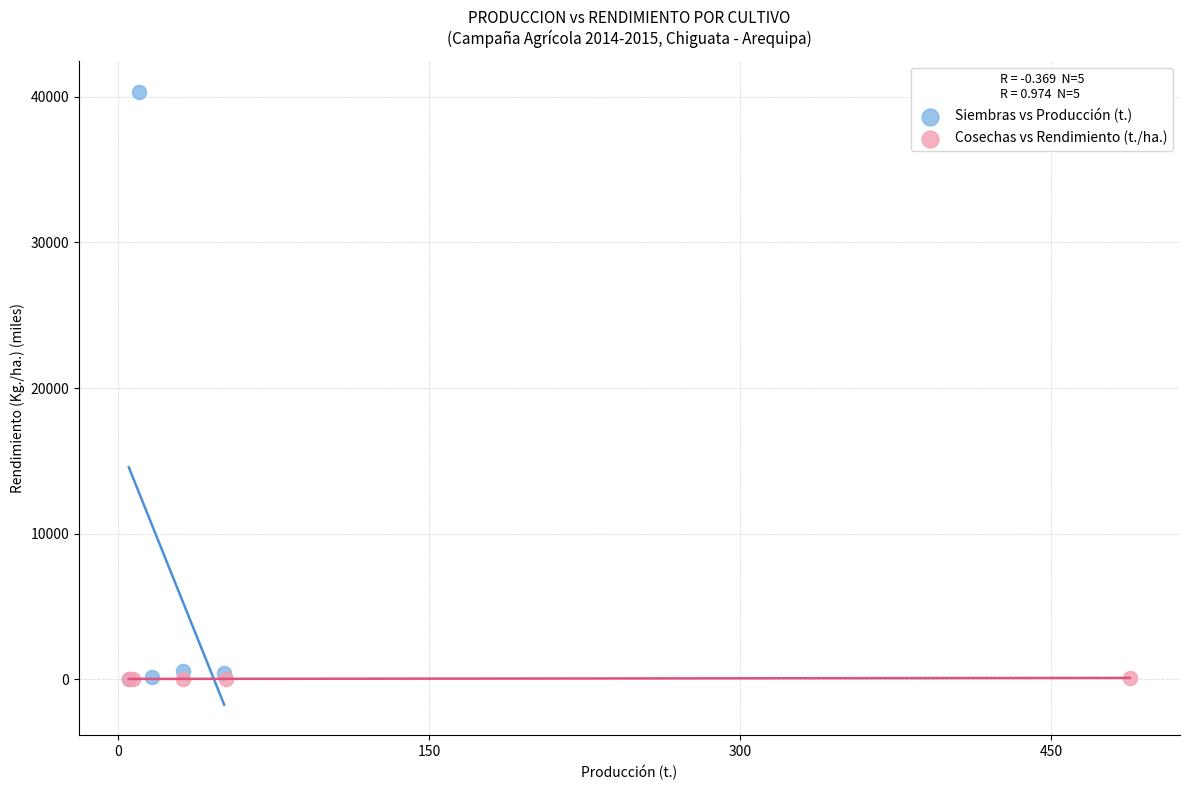

What are all the series names shown in the legend?

Siembras vs Producción (t.), Cosechas vs Rendimiento (t./ha.)